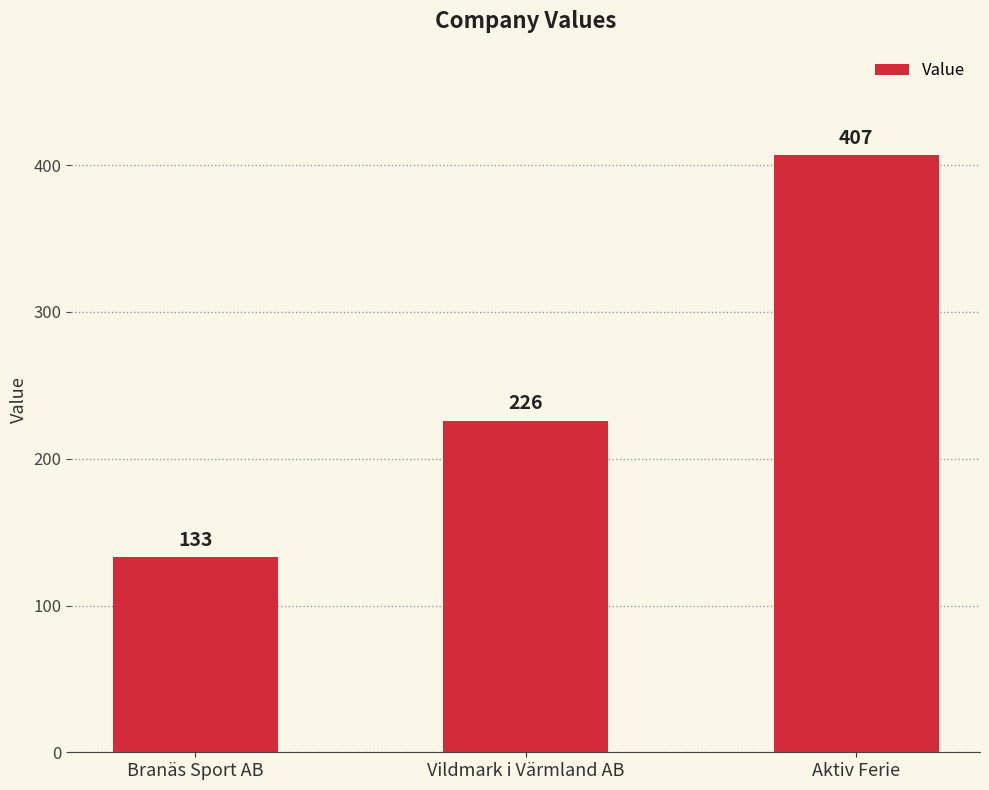

What is the average value?

255